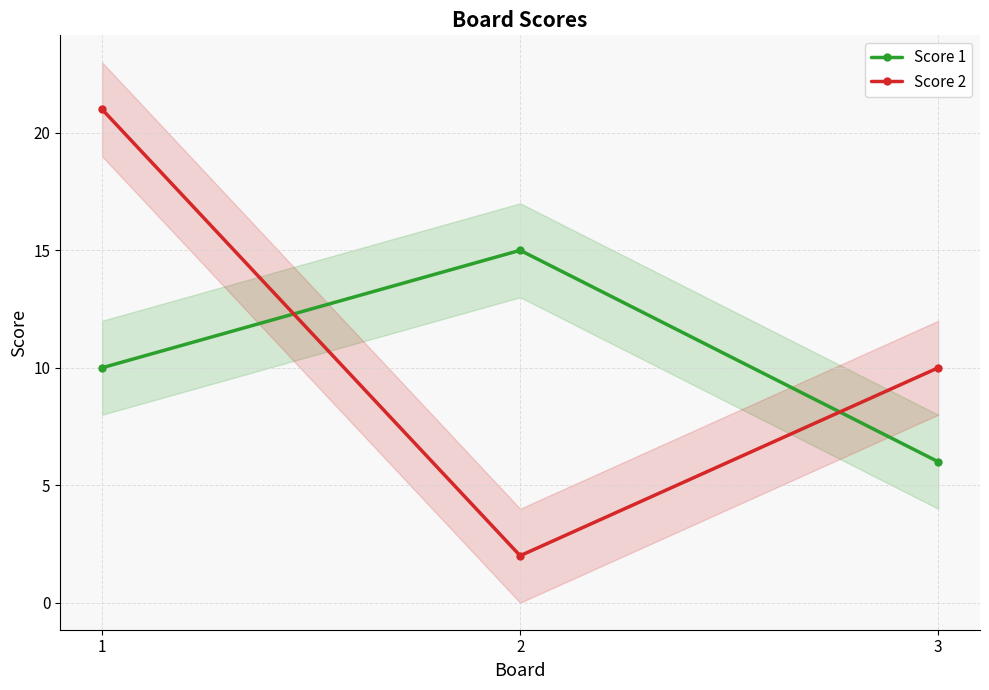

What is the value of the Score 1 point at the 1st from the left?

10